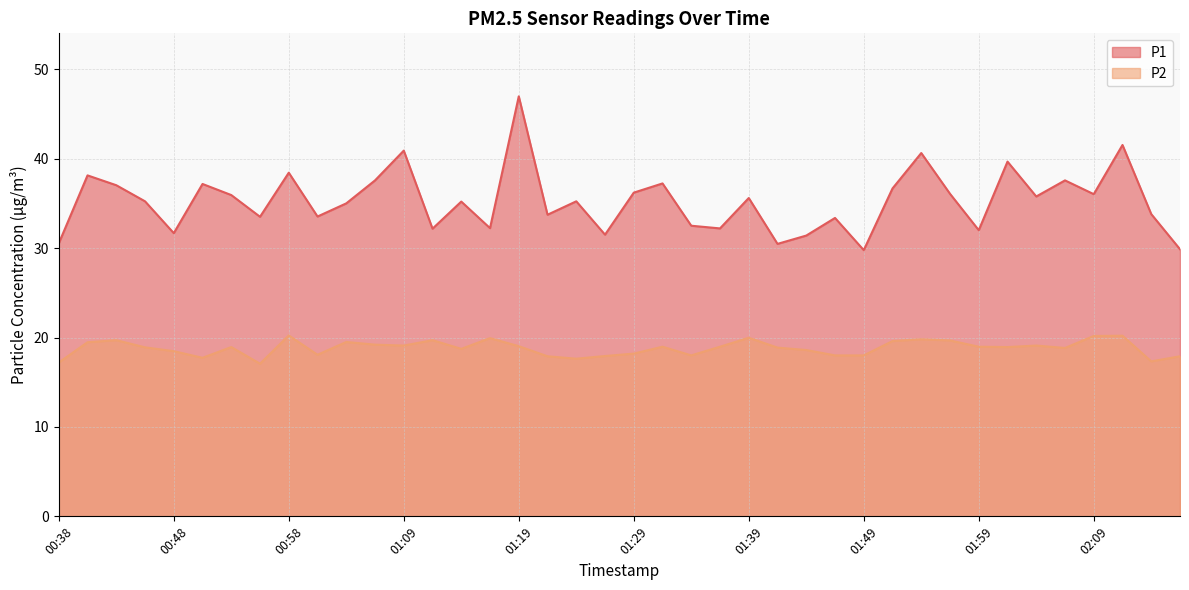

Rank the series by their maximum value, from highest to lowest.

P1, P2